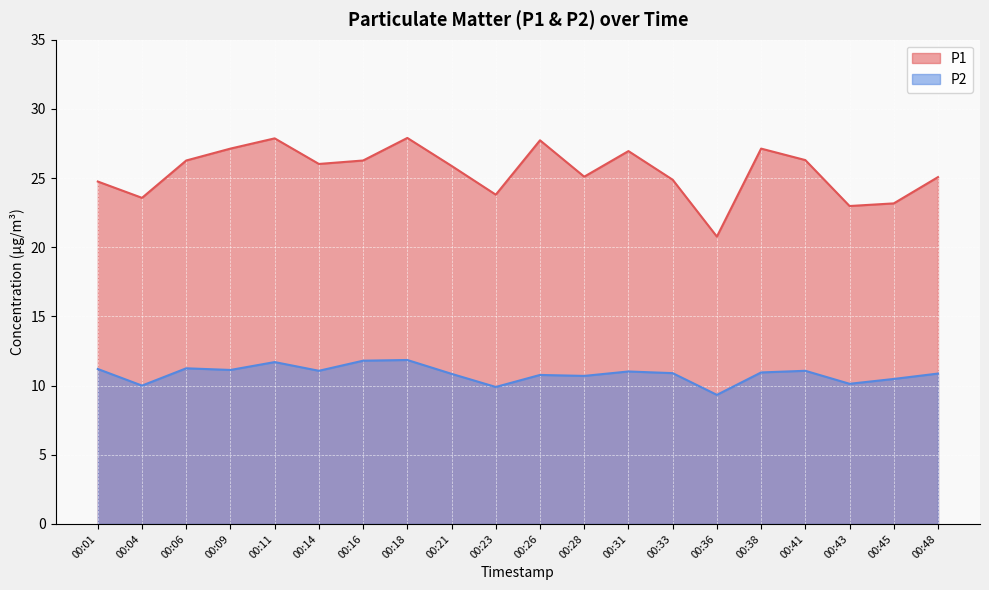

Which series has the largest total across all categories?

P1